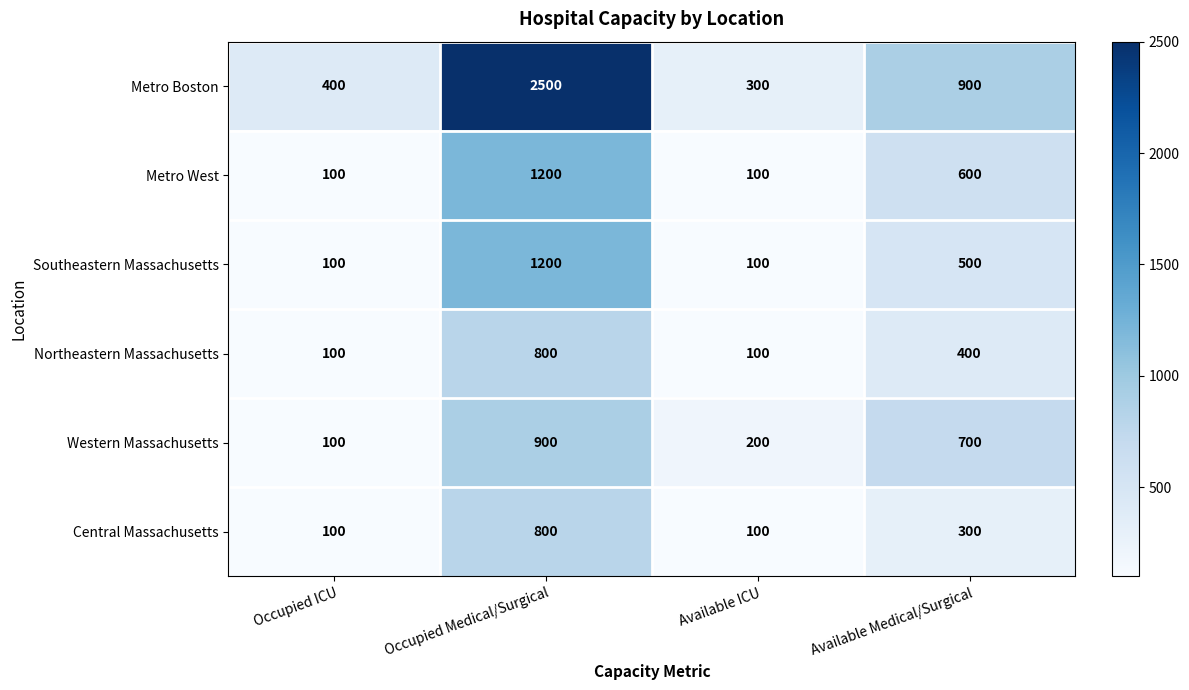

What is the difference between the second highest and second lowest values in the Metro West series?

500